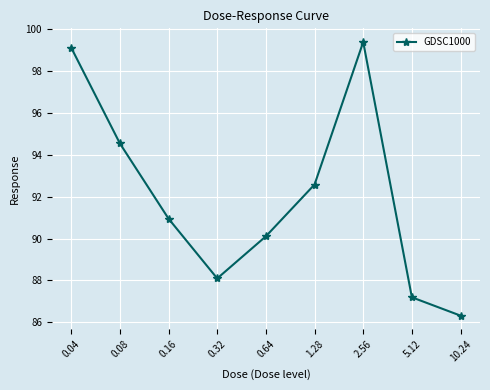

Is it true that the value at 0.16 is 91.0?

True